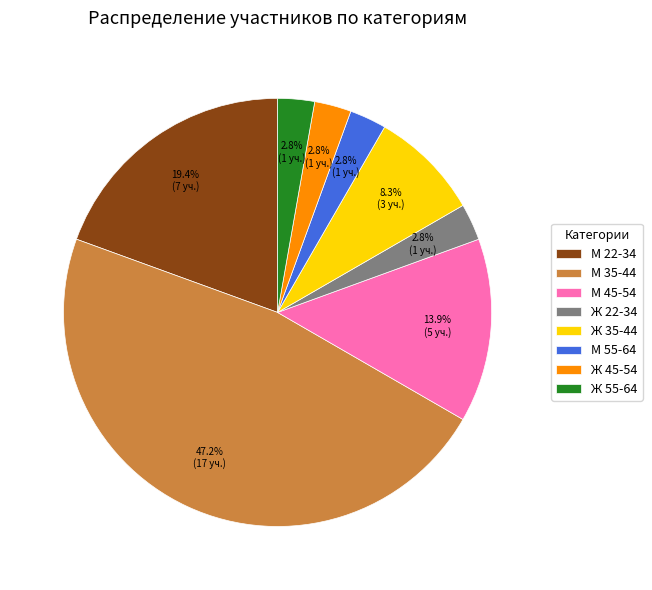

How much of the chart is everything except М 22-34?

80.6%